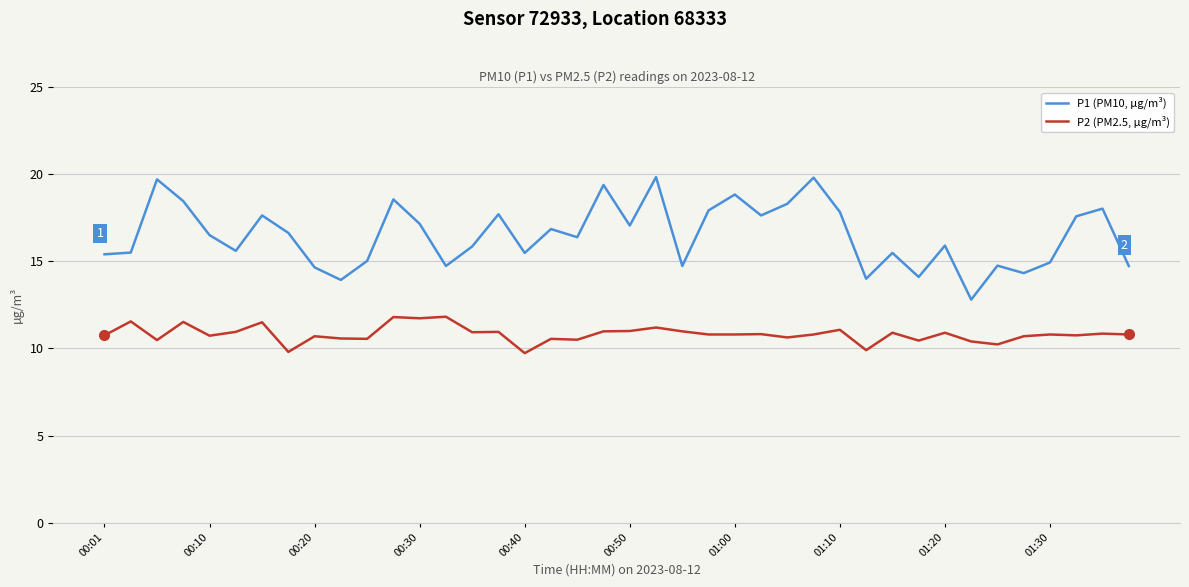

Which series has the widest spread of values?

P1 (PM10, µg/m³)